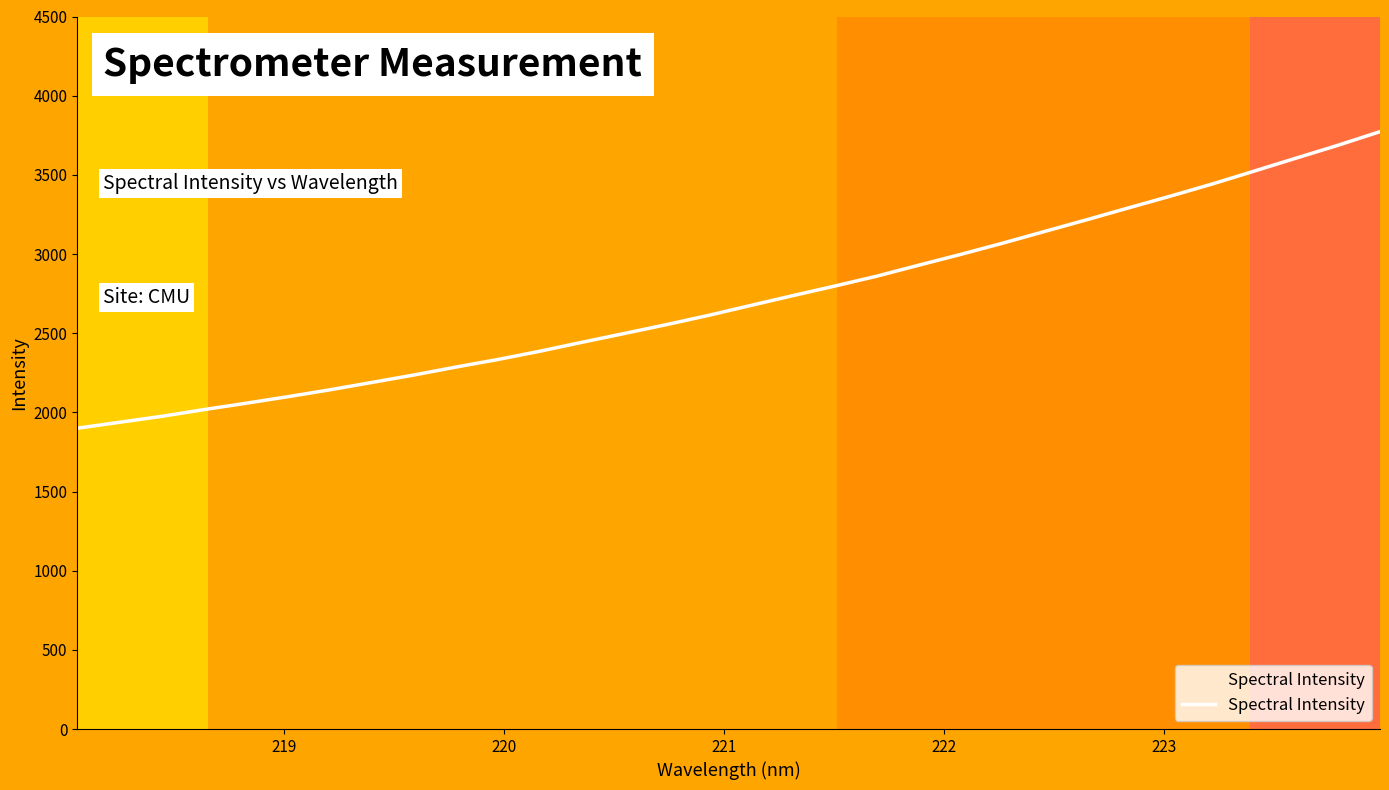

What is the difference between the maximum and minimum values?

1872.9